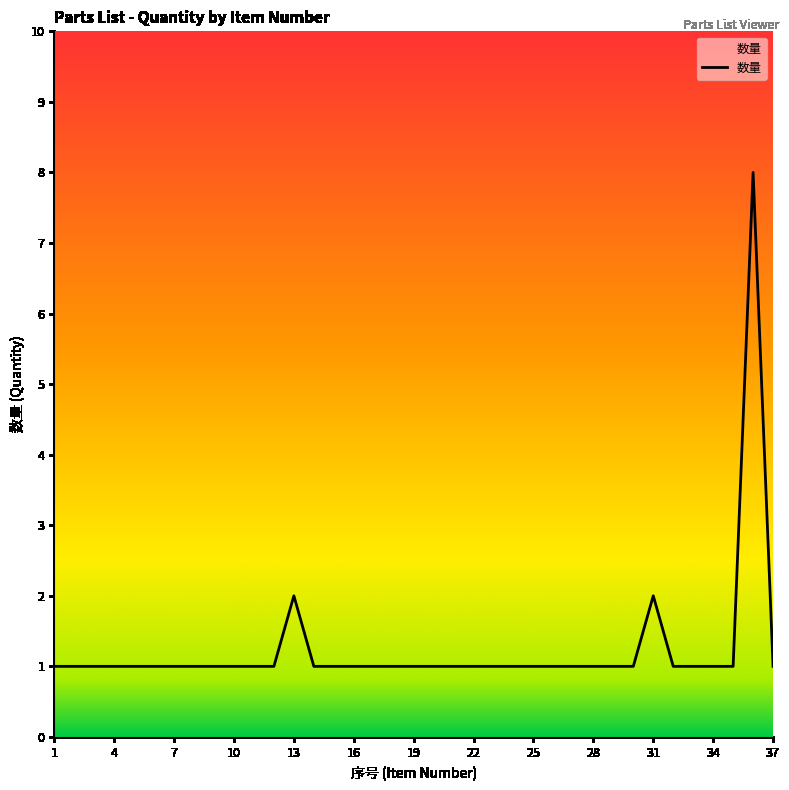

What is the difference between the maximum and minimum values?

7